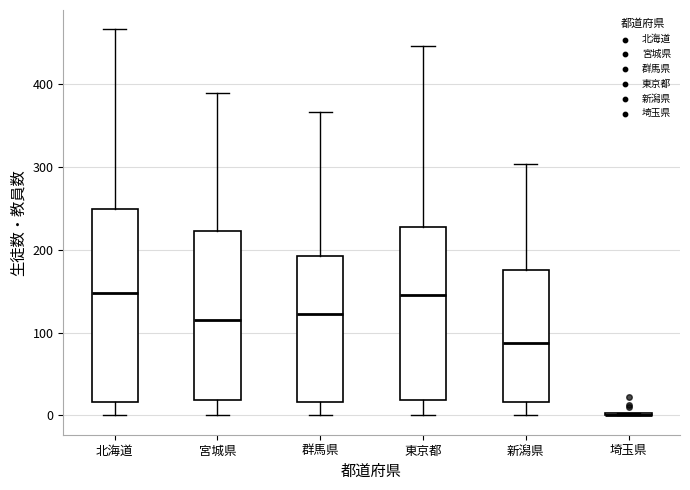

Where is the upper edge of the box for 北海道 on the y-axis? The values are not printed on the chart, so give them approximately, as read against the axis.

250